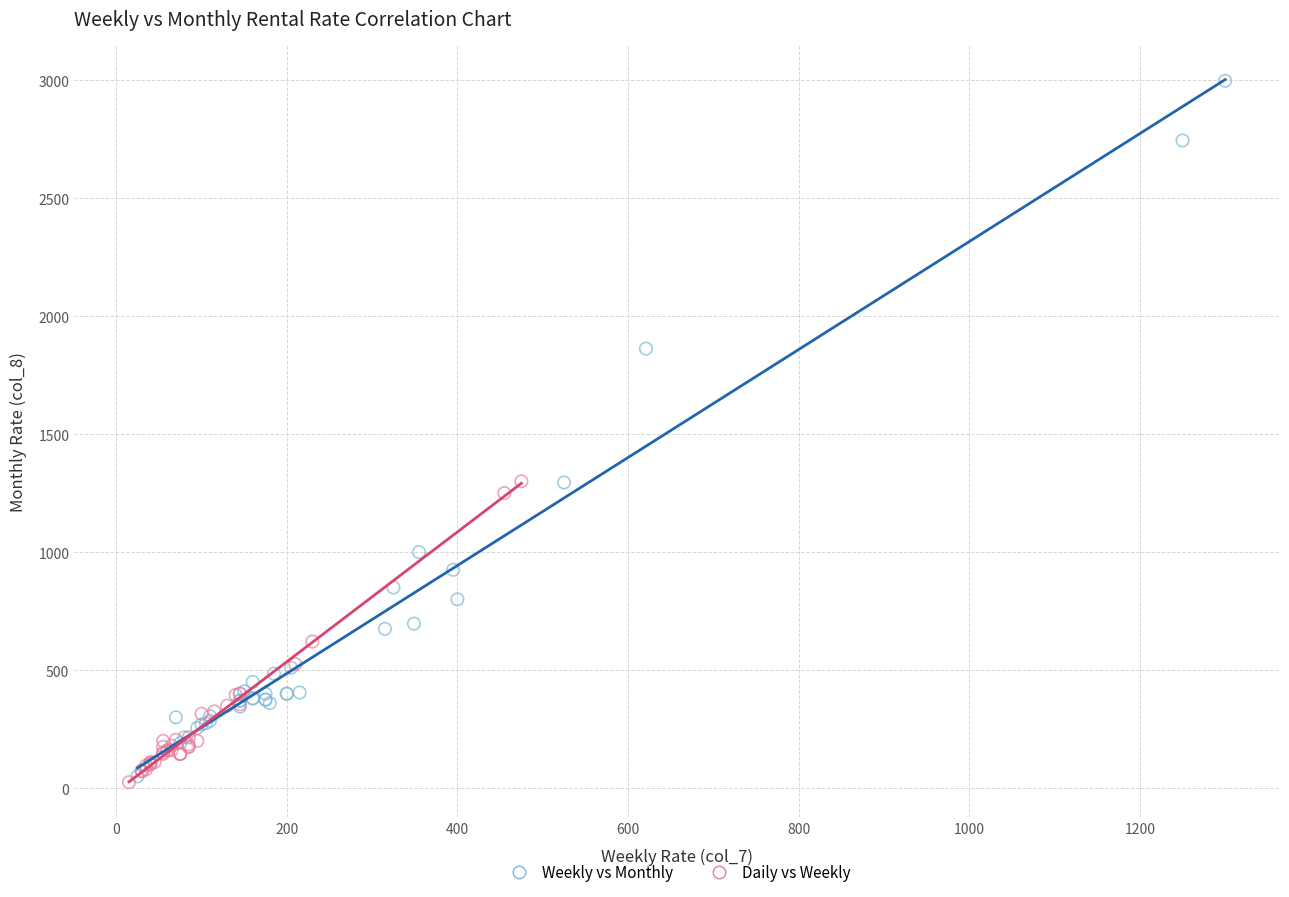

Which series contains the highest Y value?

Weekly vs Monthly